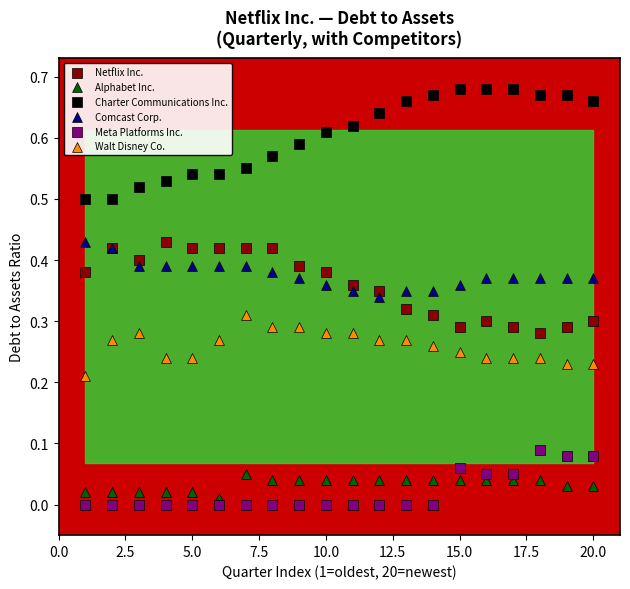

What are all the series names shown in the legend?

Netflix Inc., Alphabet Inc., Charter Communications Inc., Comcast Corp., Meta Platforms Inc., Walt Disney Co.